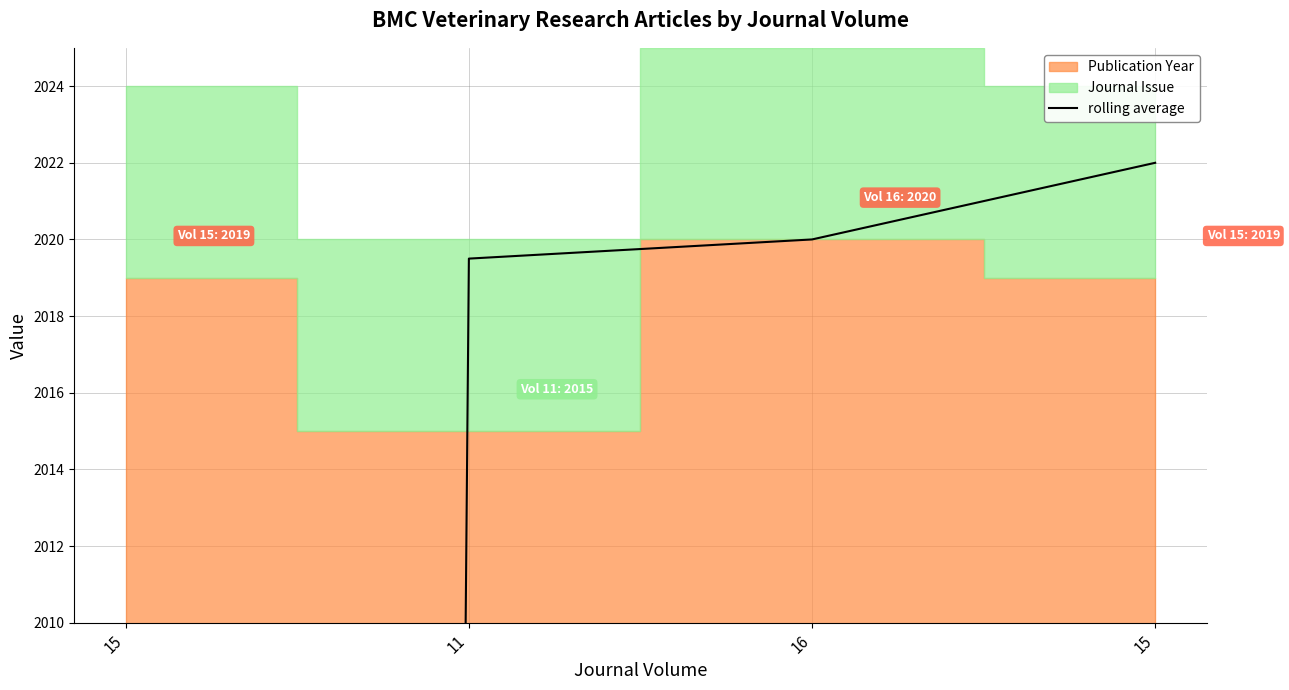

Reading left to right, list all the values displayed in this chart.

1010.8	2019.5	2020.0	2022.0